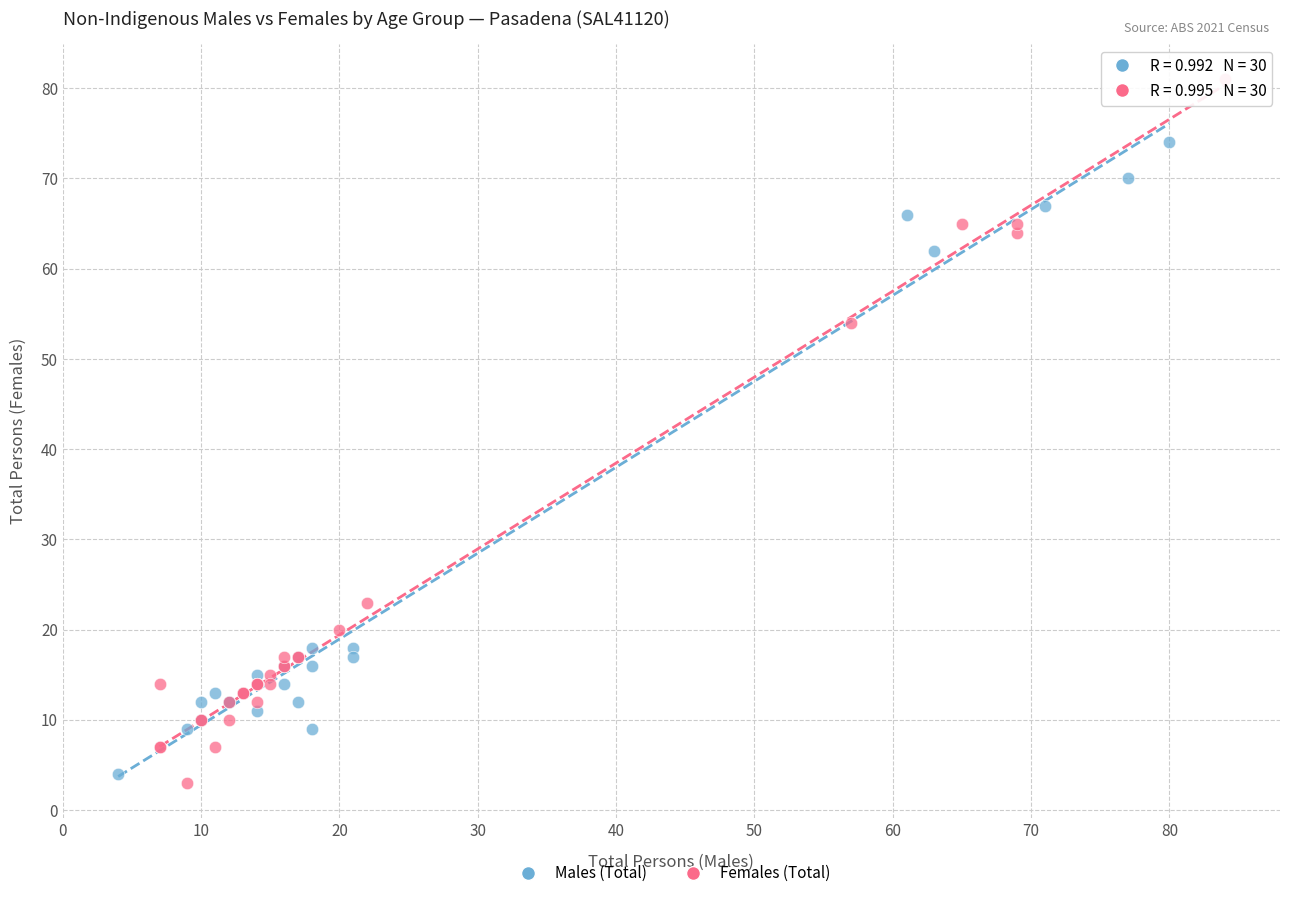

Which series contains the lowest Y value?

Females (Total)